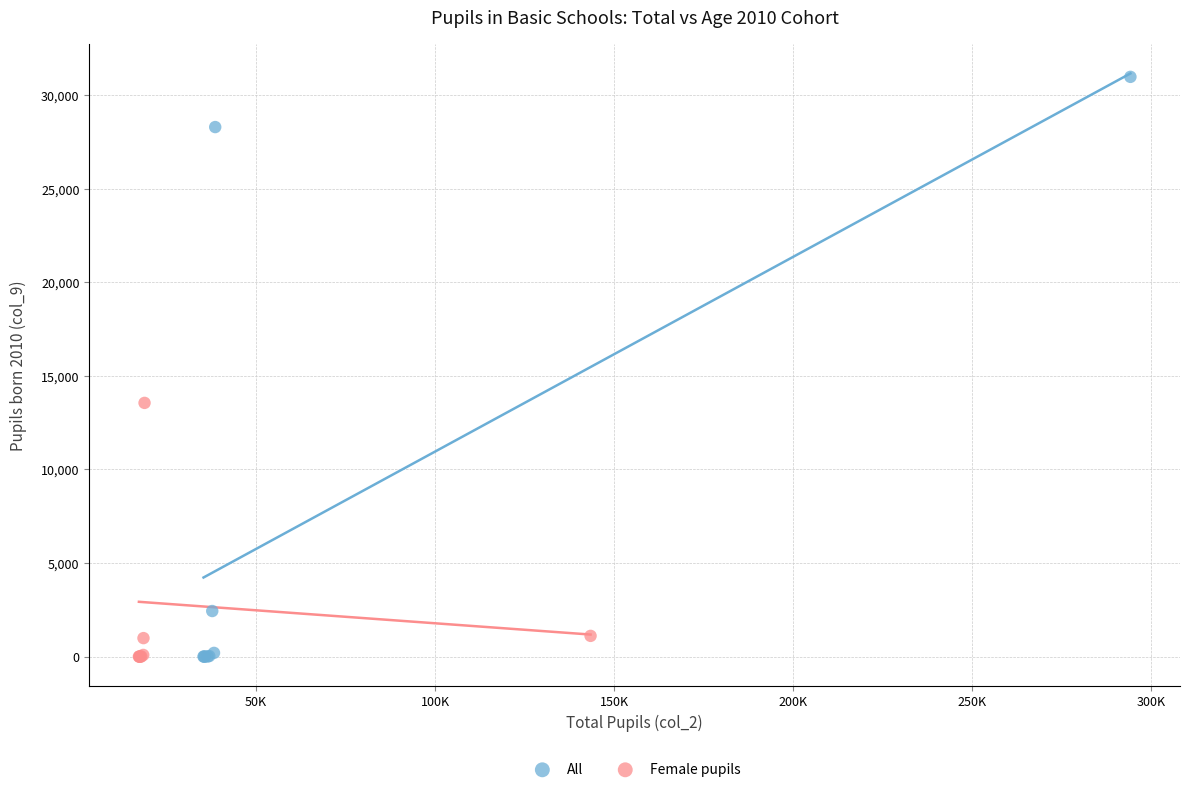

Which series reaches the maximum Y coordinate?

All